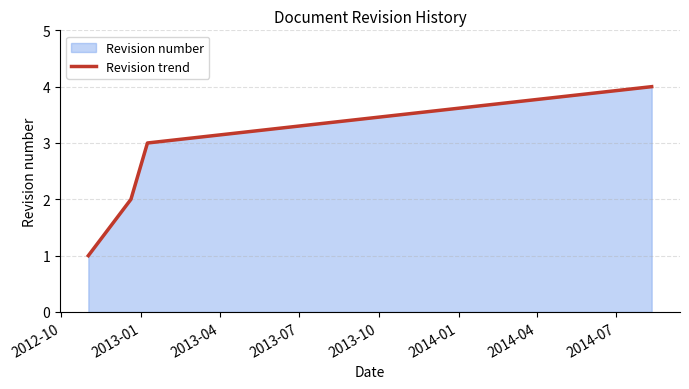

What is the difference between the maximum and minimum values?

3